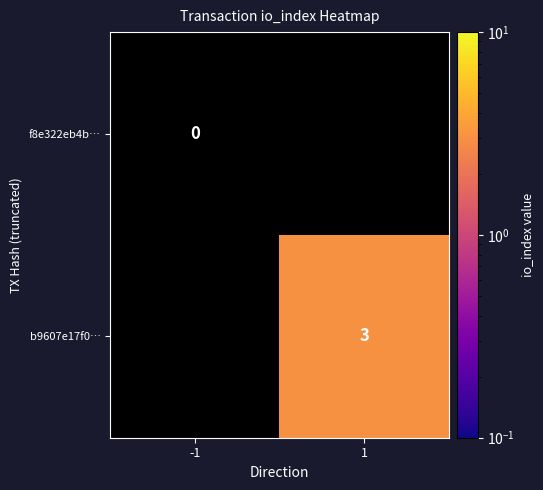

Is it true that b9607e17f0… equals 3 at 1?

True